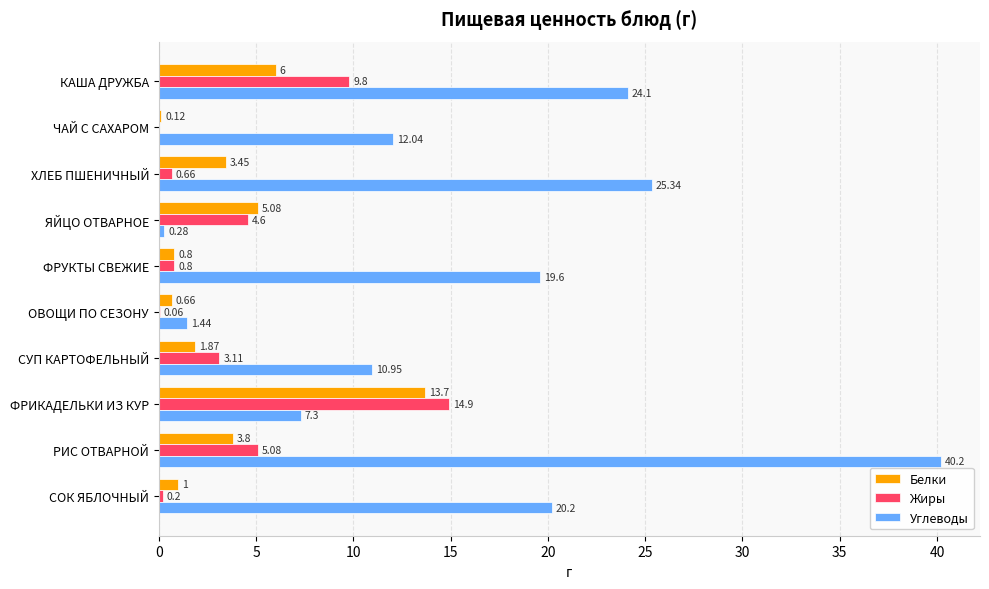

How many data points in Углеводы are above 19?

5